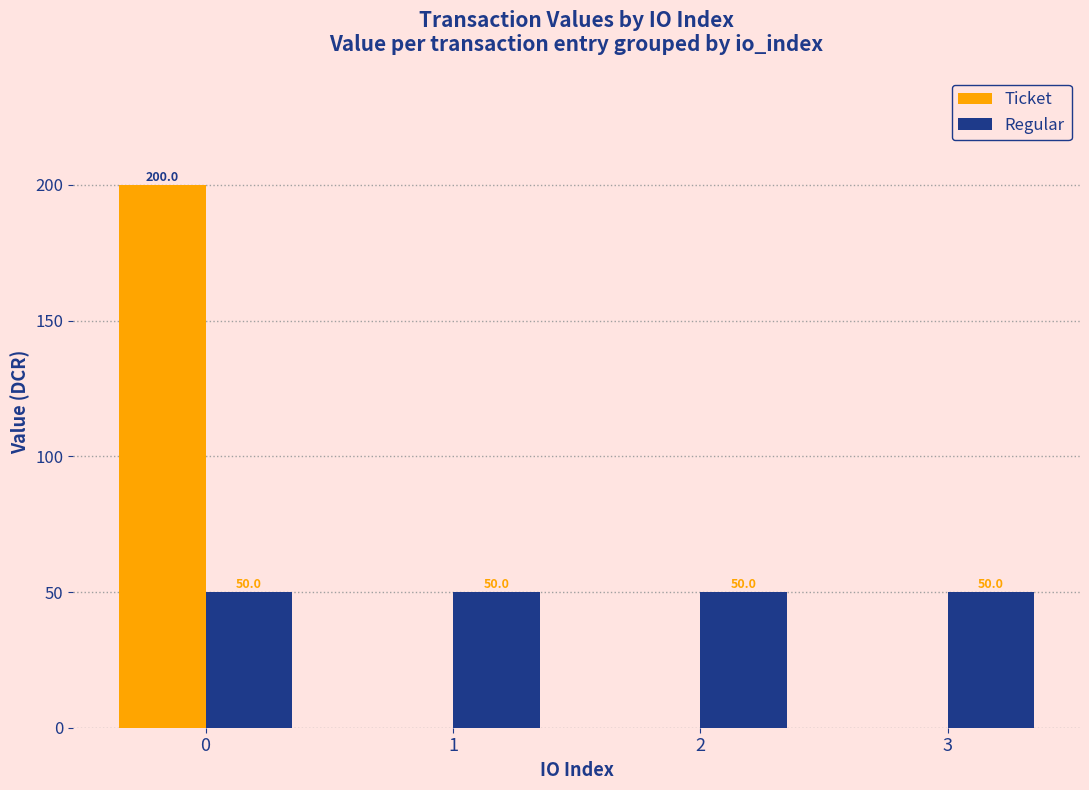

What is the spread (max minus min) of values at 3?

50.0